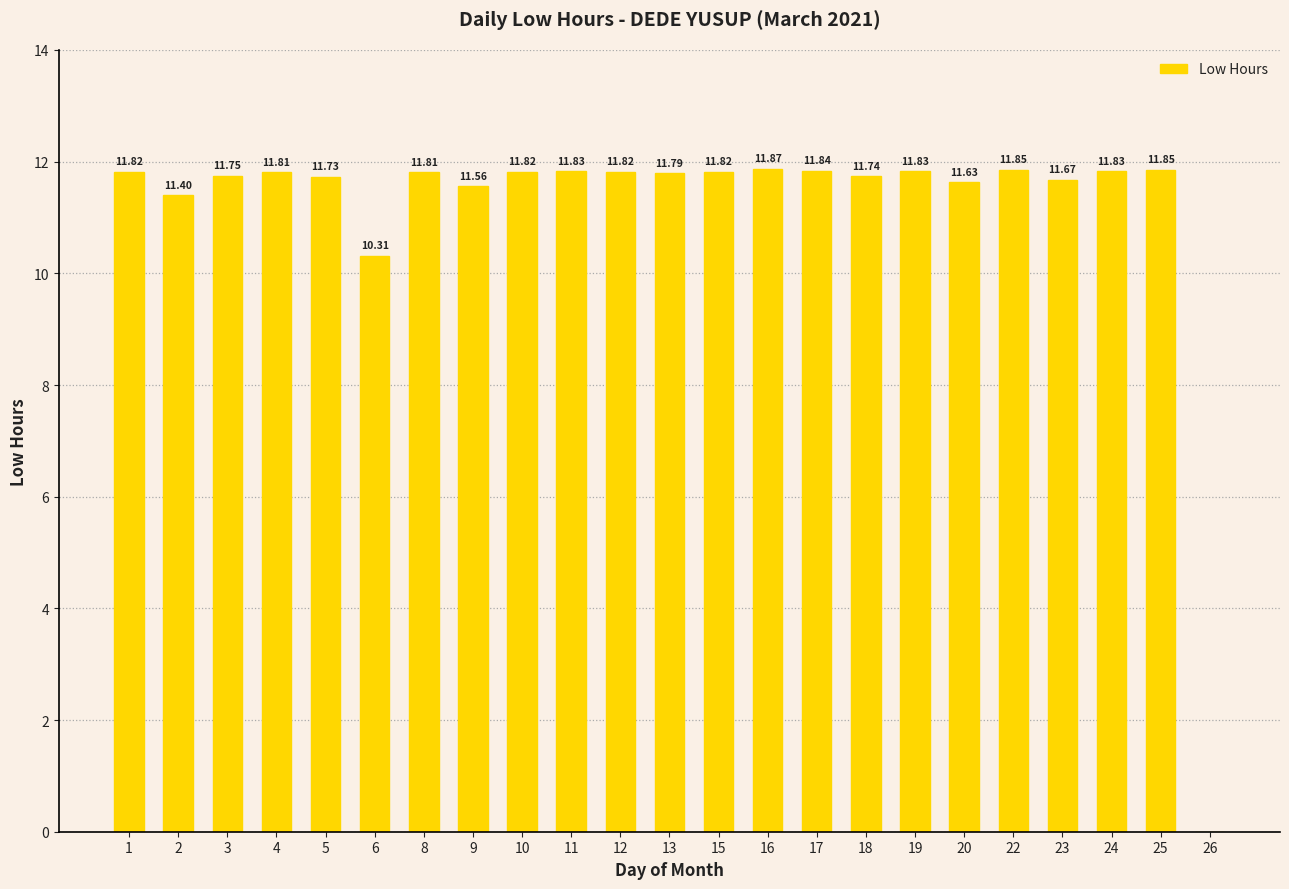

Approximately how many times larger is the value at 18 compared to 9?

1.0